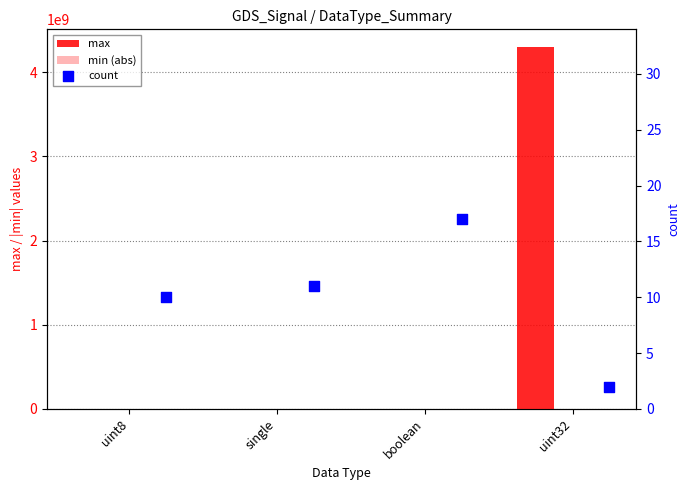

At how many categories does at least one series exceed 3952448269?

1